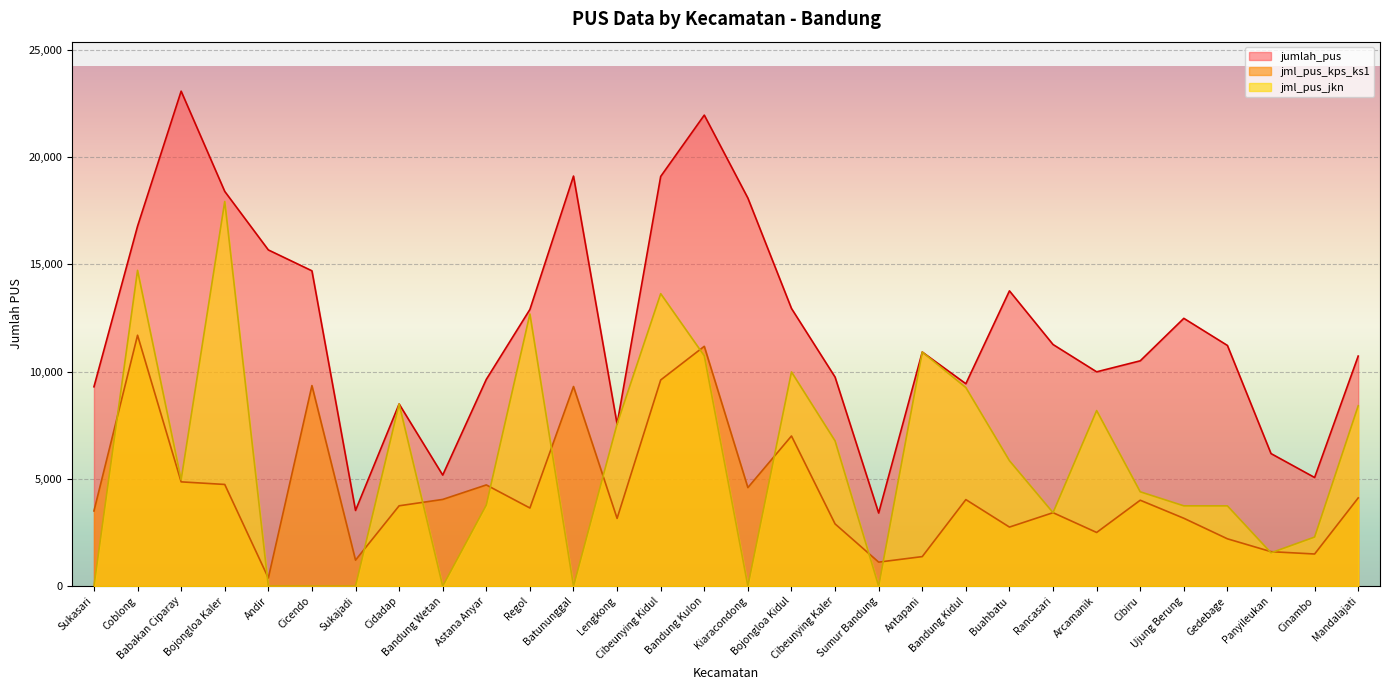

In jumlah_pus, how many points are higher than both neighbors (excluding endpoints)?

7